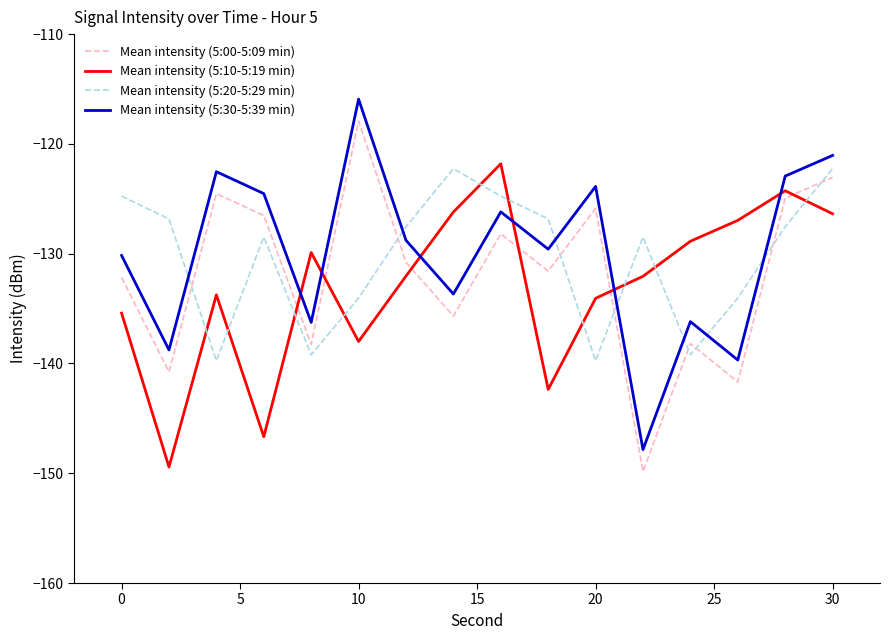

True or false: Mean intensity (5:30-5:39 min) and Mean intensity (5:00-5:09 min) intersect in this chart.

False